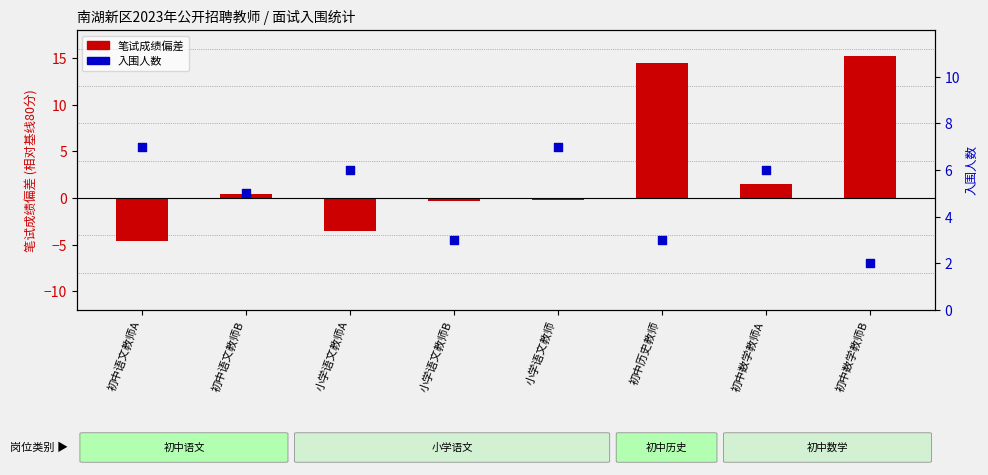

At which category is the sum across all series the highest?

初中历史教师